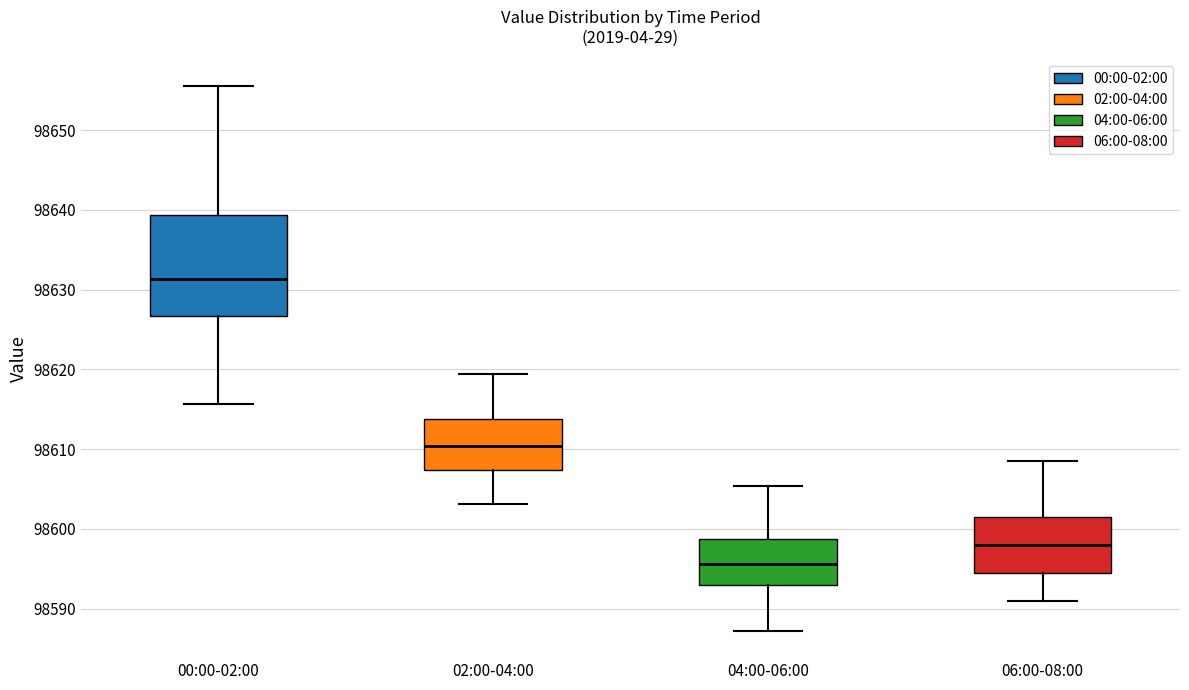

Comparing the boxes themselves (not the whiskers), which one is the tallest?

00:00-02:00